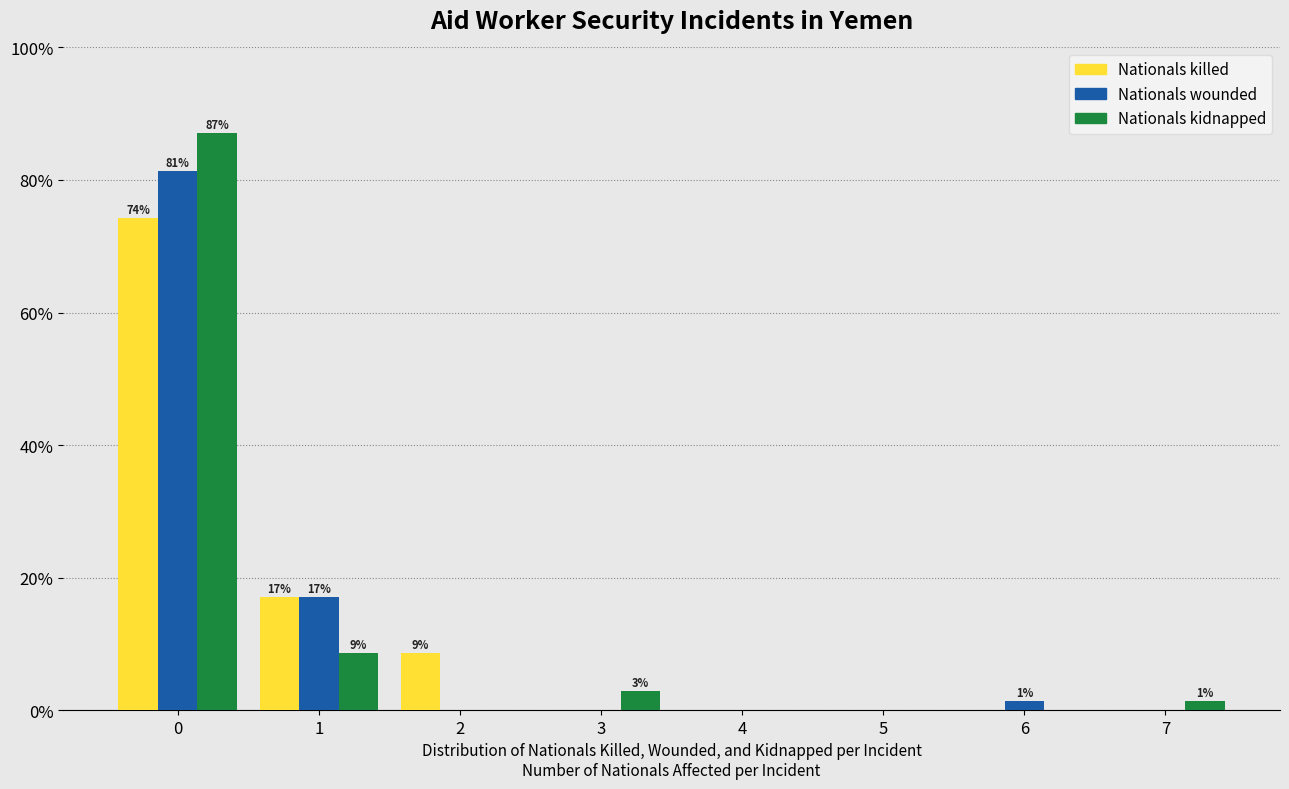

Reading left to right, transcribe all the data shown in this chart.

Nationals killed: 0=74.3	1=17.1	2=8.6	3=0.0	4=0.0	5=0.0	6=0.0	7=0.0
Nationals wounded: 0=81.4	1=17.1	2=0.0	3=0.0	4=0.0	5=0.0	6=1.4	7=0.0
Nationals kidnapped: 0=87.1	1=8.6	2=0.0	3=2.9	4=0.0	5=0.0	6=0.0	7=1.4